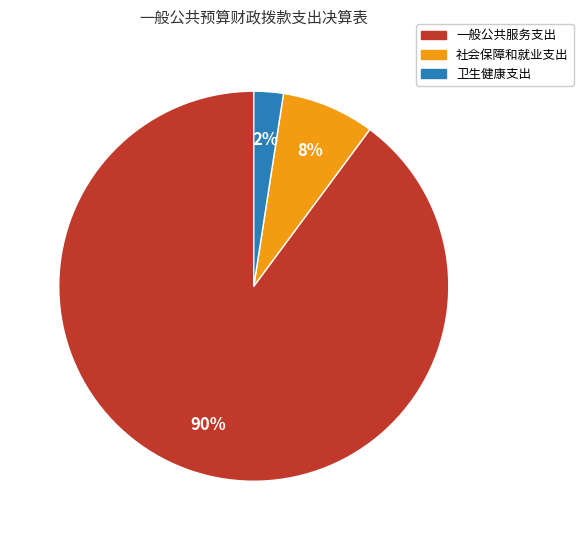

What percentage is the 卫生健康支出 slice, to the nearest percent?

2%